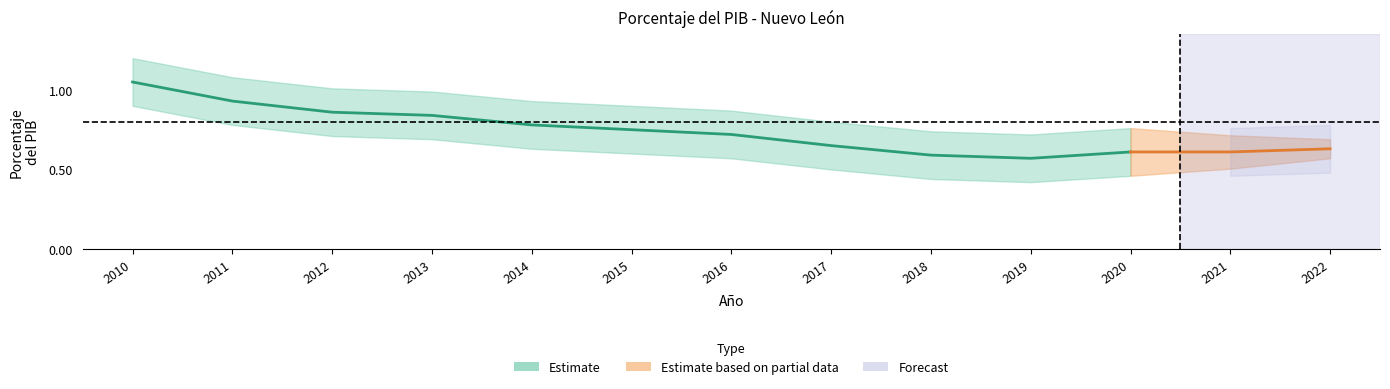

True or false: valor_lower has more than 0 interior local peaks.

False